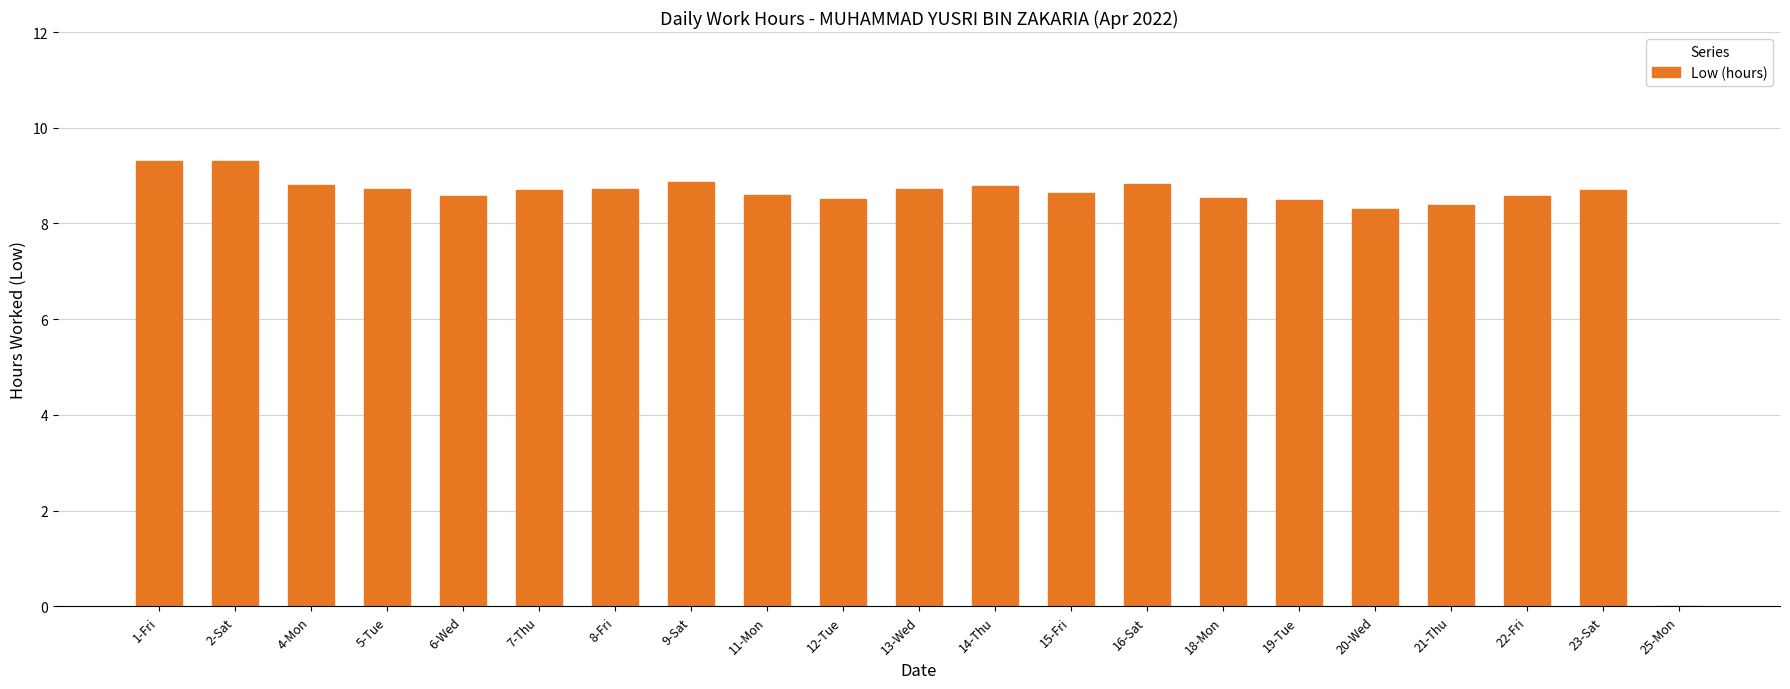

True or false: the data shows 13.7 at 15-Fri.

False